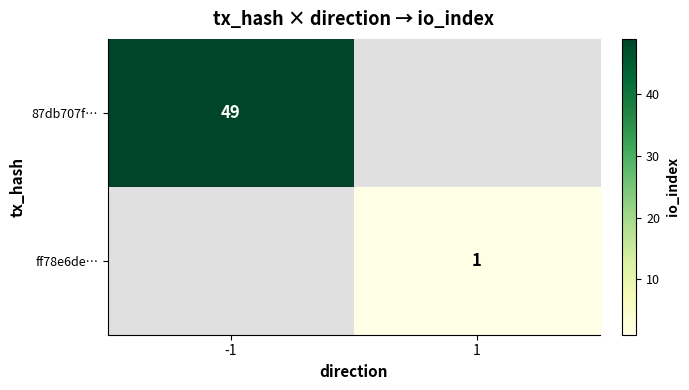

True or false: 87db707f… has a value of 49 at -1.

True